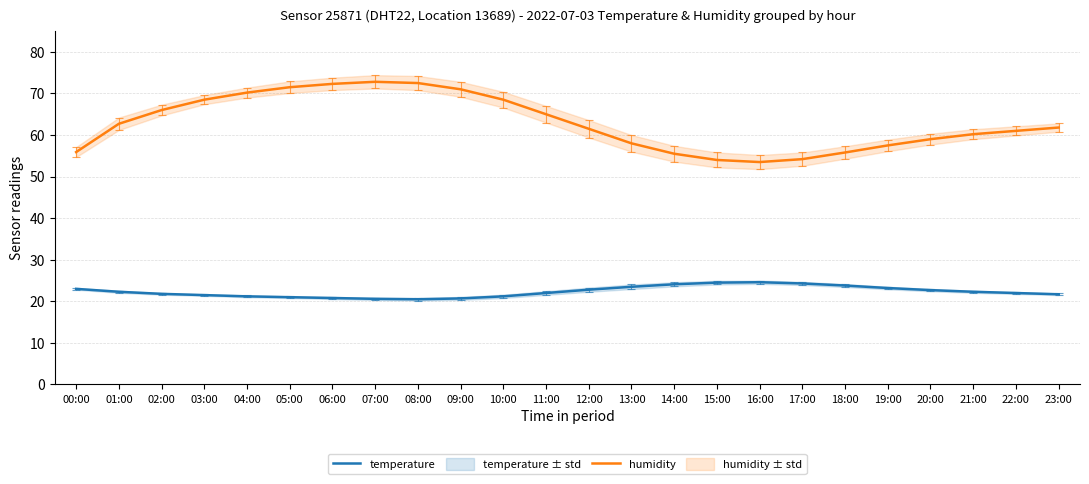

How many lines are shown in the chart?

2